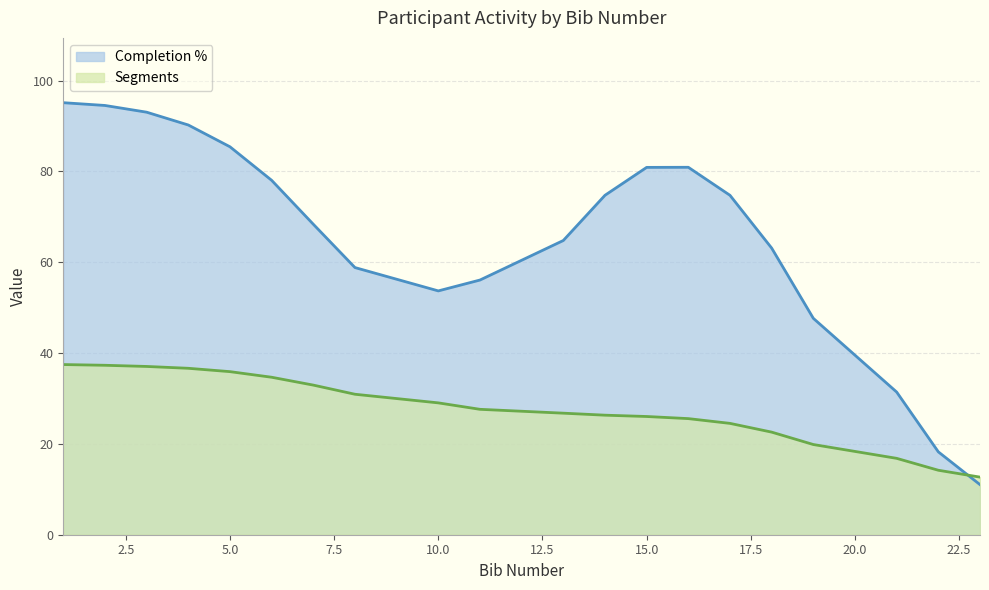

Rank the series by their average value, from lowest to highest.

Segments, Completion %